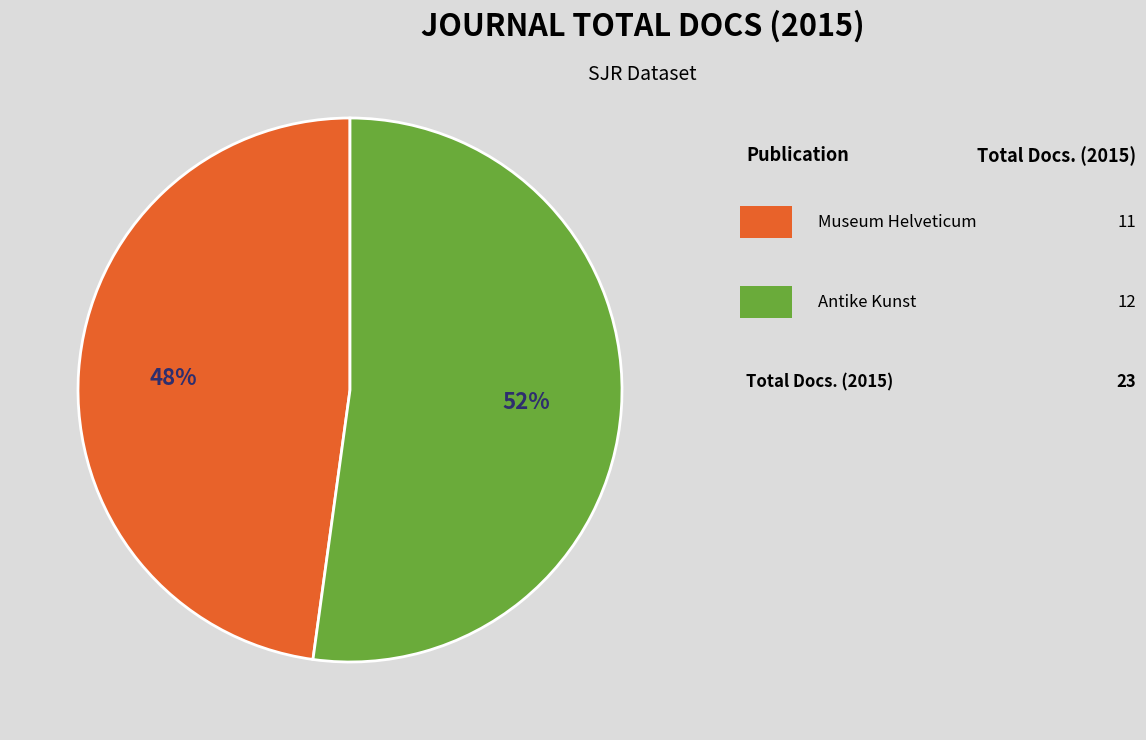

Count the number of slices in the pie.

2